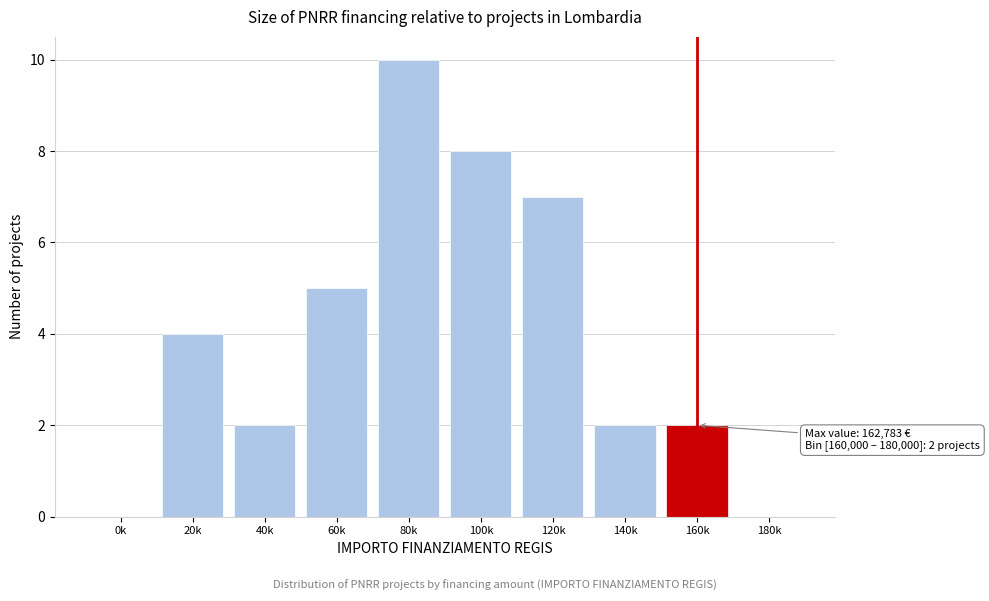

Reading left to right, transcribe all the data shown in this chart.

0k=0	20k=4	40k=2	60k=5	80k=10	100k=8	120k=7	140k=2	160k=2	180k=0